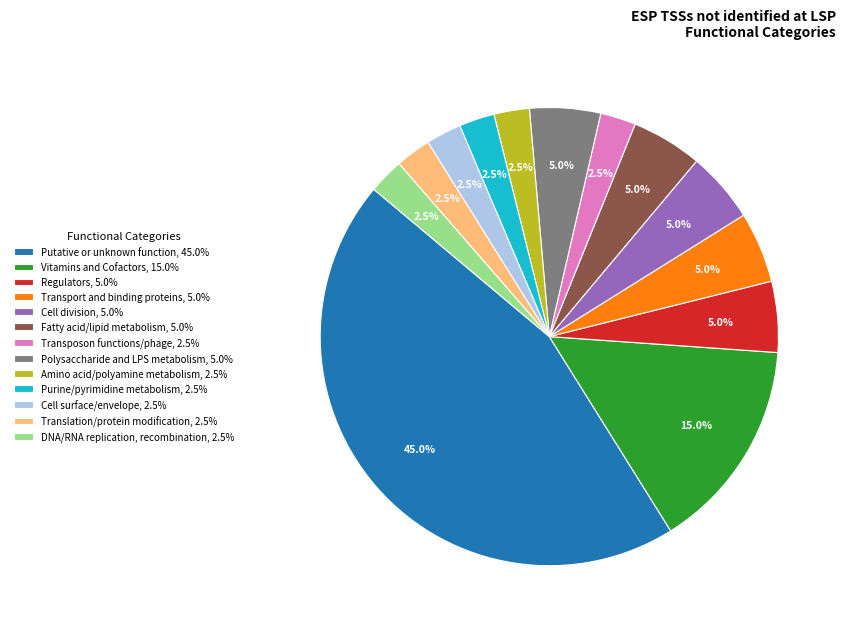

To the nearest percent, what is the average slice percentage?

8%